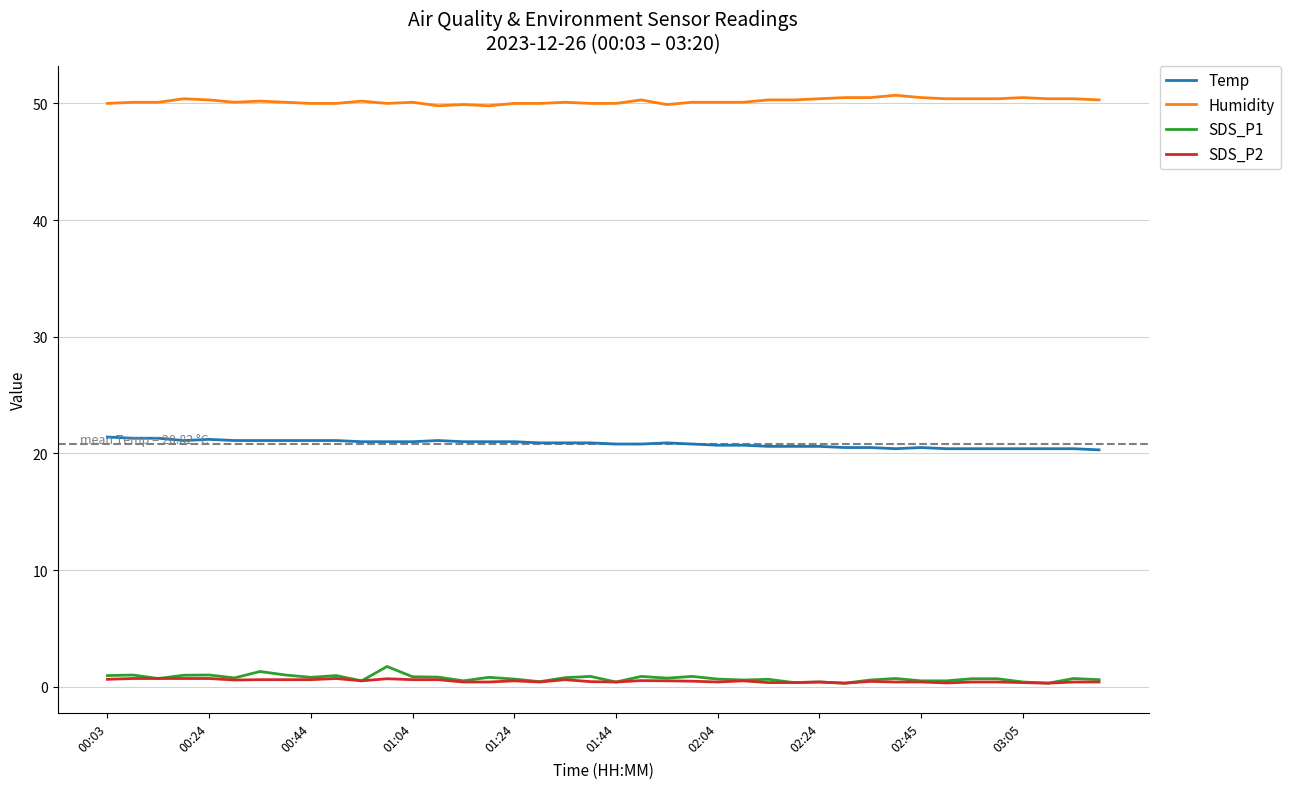

What is the maximum value shown in the chart?

50.7